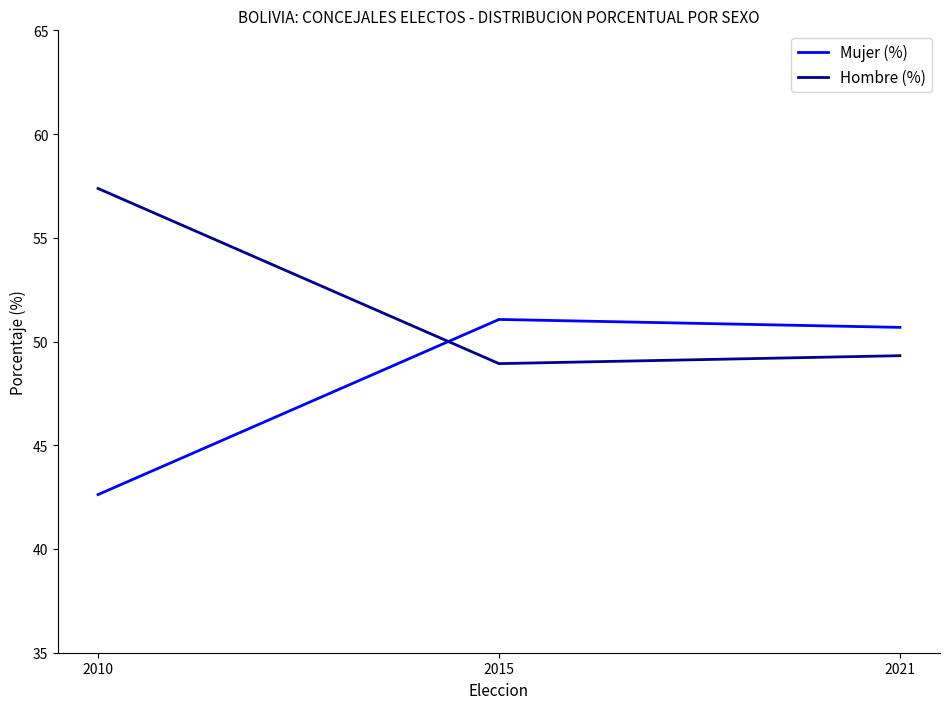

What is the difference between the highest and lowest values at 2010?

14.8